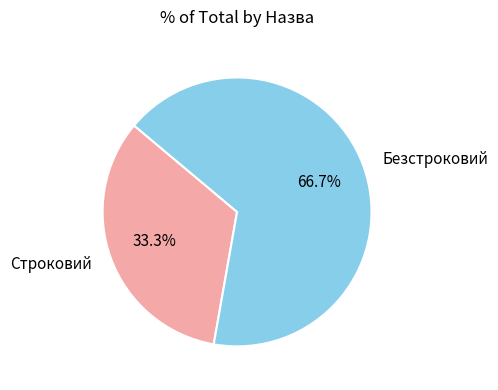

What is the smallest slice in the pie chart?

Строковий